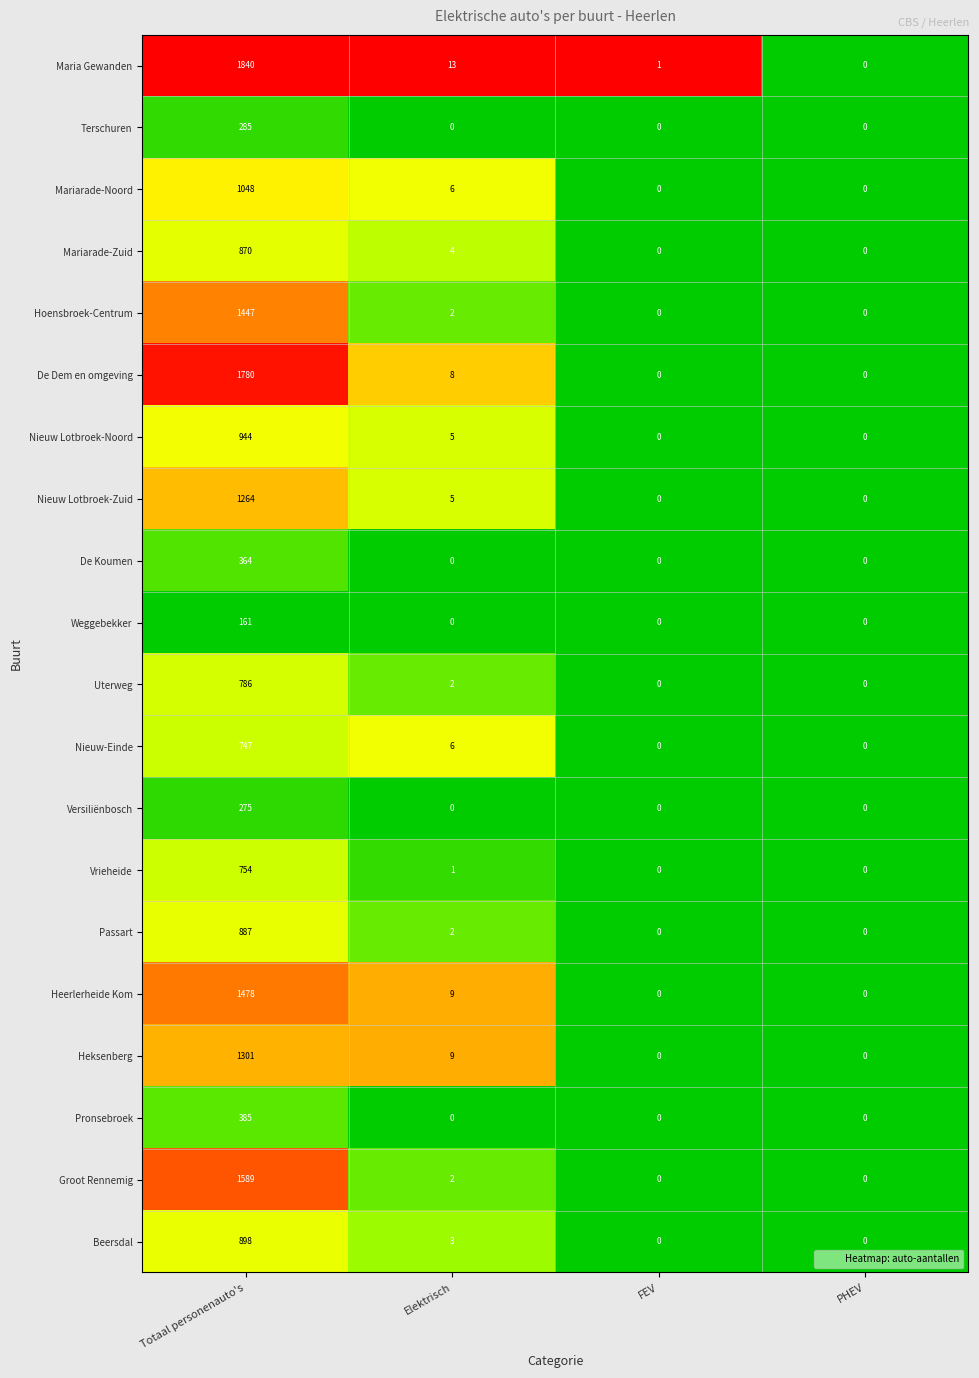

What value does the Hoensbroek-Centrum series have at Totaal personenauto's, to the nearest 100?

1400